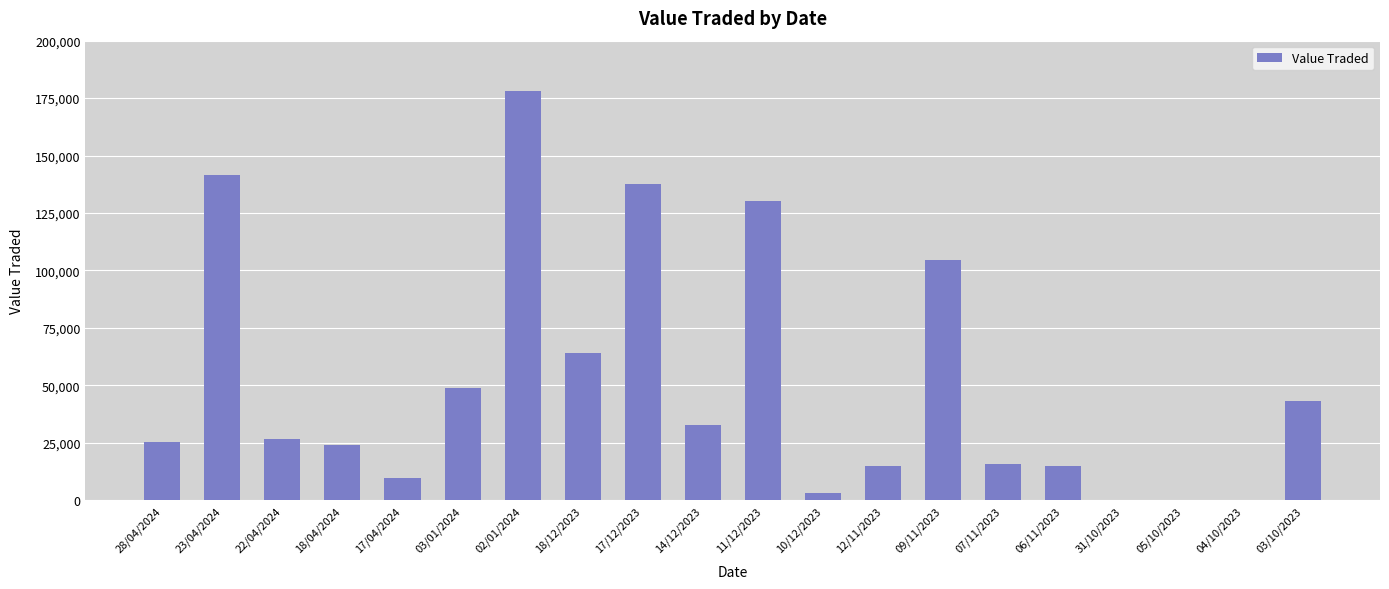

What is the sum of all values?

1015392